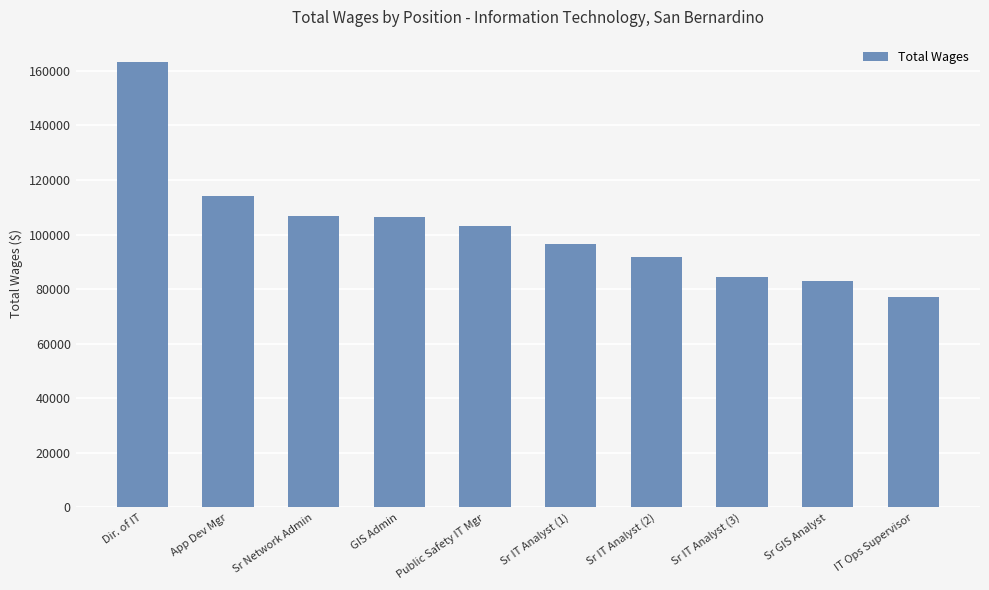

Which category has the highest value across all series?

Dir. of IT